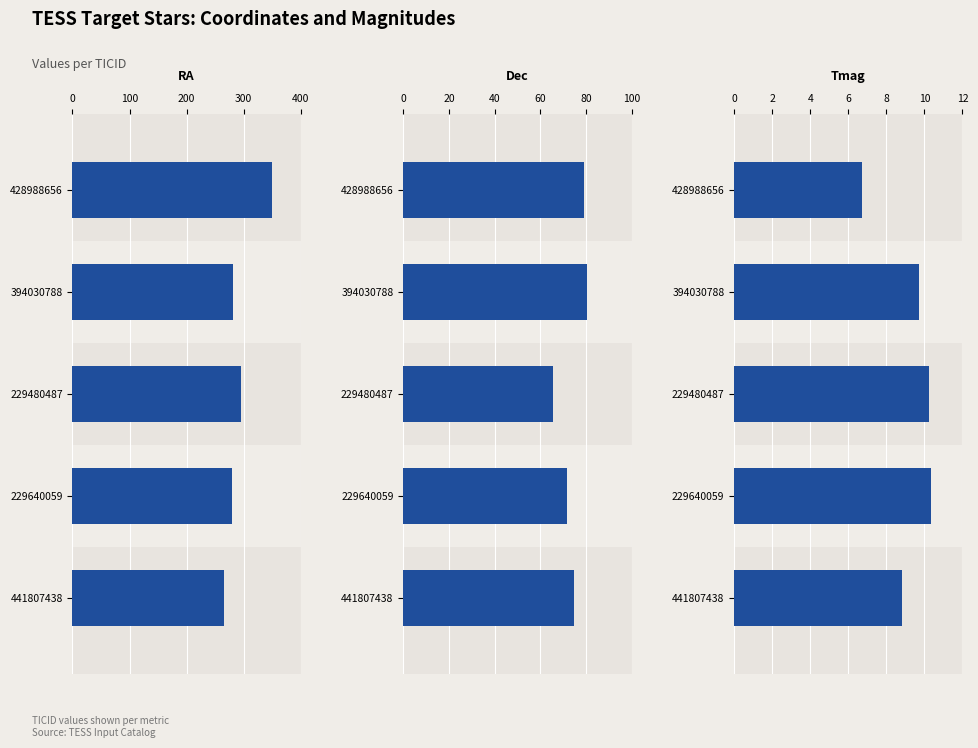

How many categories are shown in the chart?

5